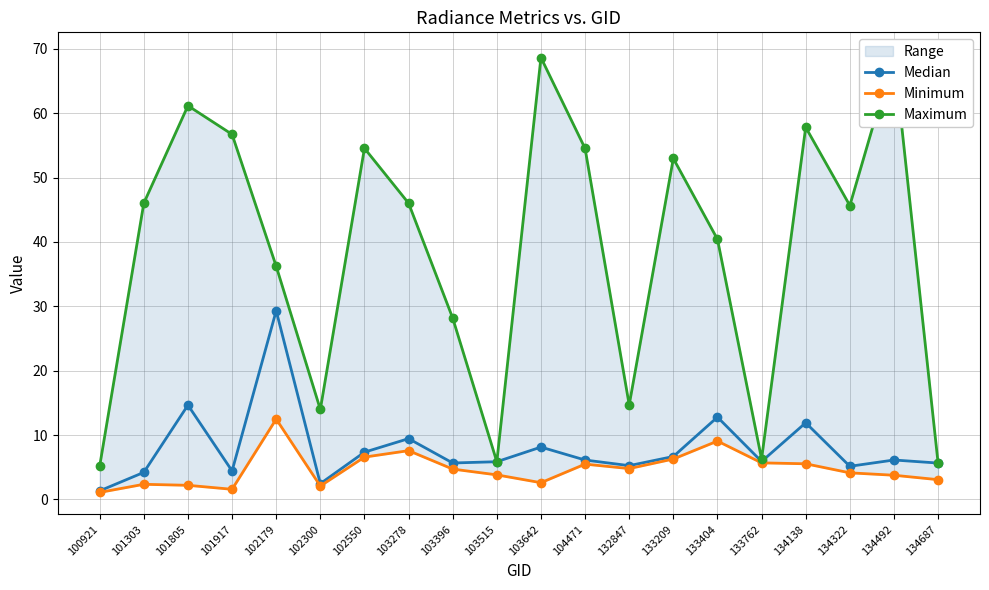

Does the chart have visible grid lines?

Yes